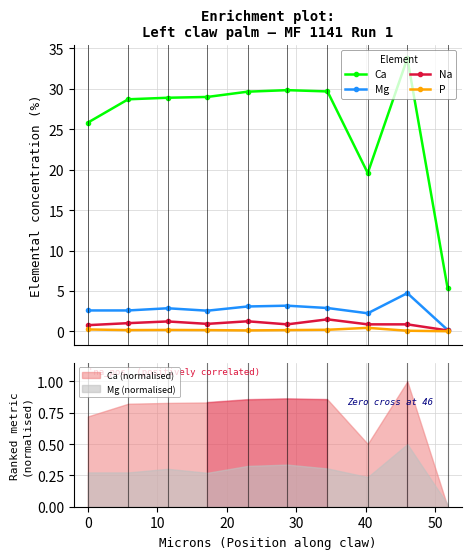

What is the lowest value of the Na series?

0.1